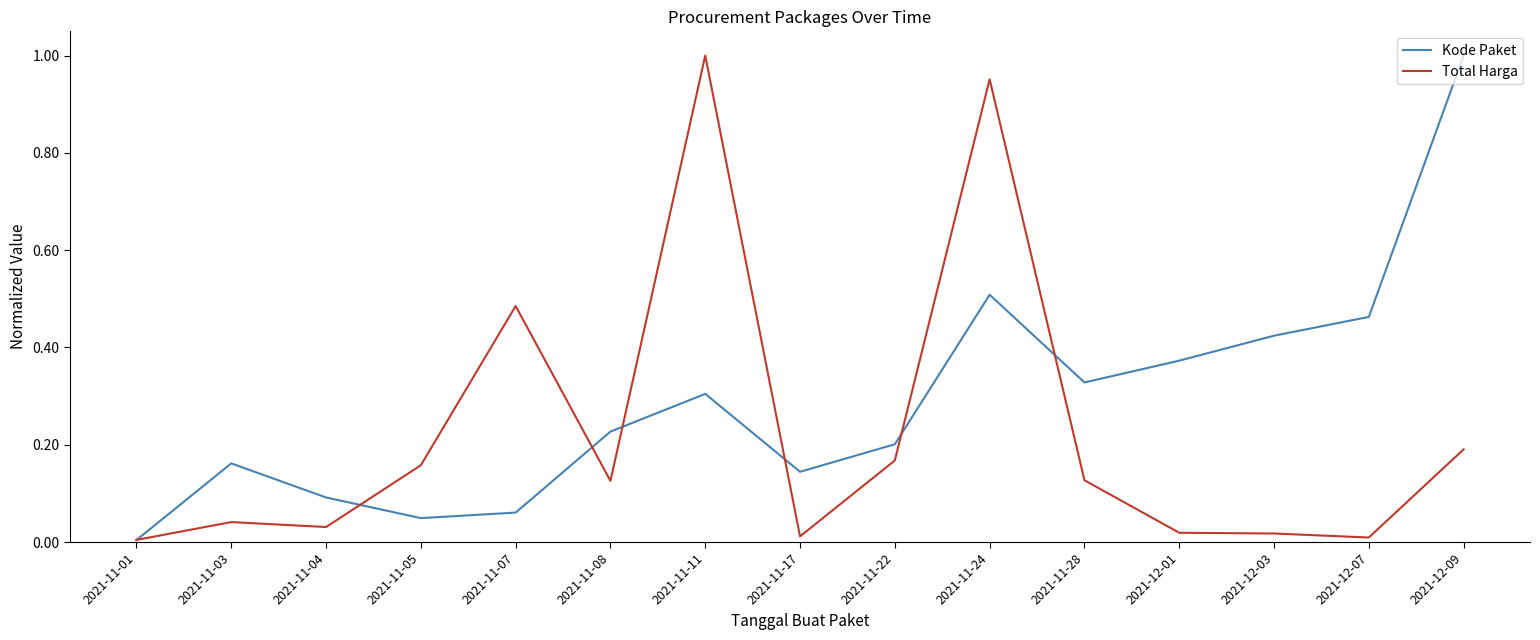

Rank the series at 2021-11-05 from highest to lowest value.

Total Harga, Kode Paket